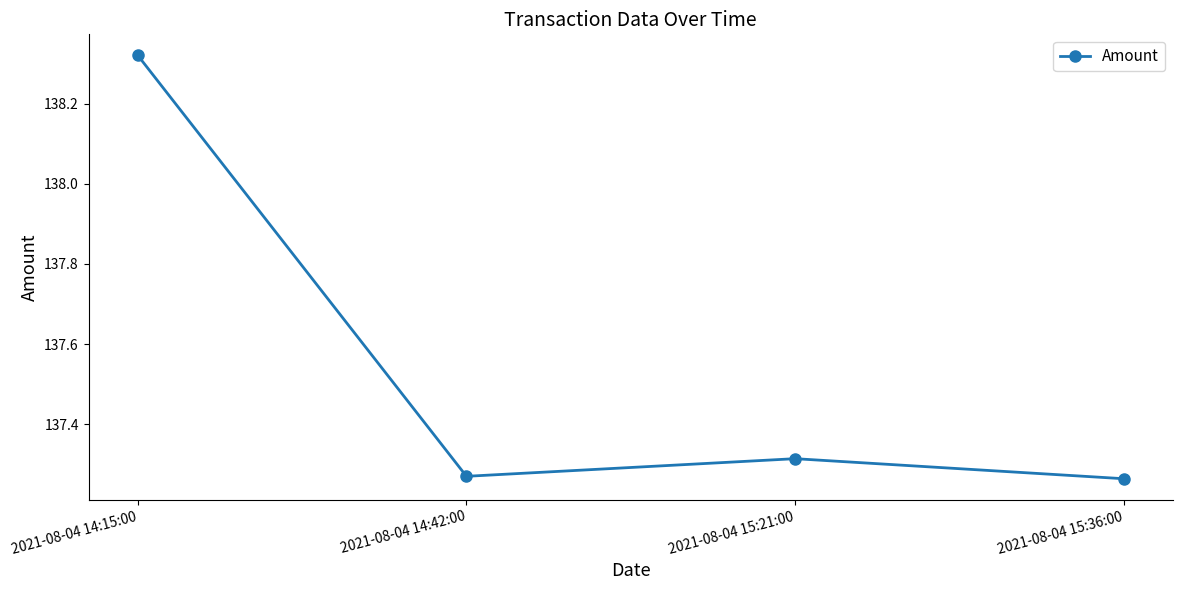

Count the number of categories in the chart.

4